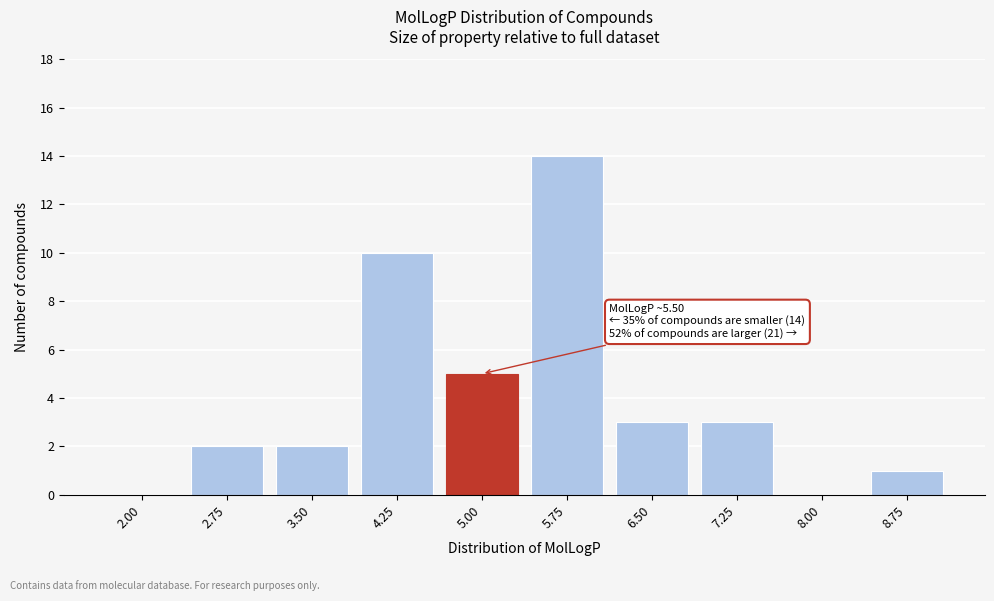

Reading left to right, what are all the values shown in this chart?

2.00=0	2.75=2	3.50=2	4.25=10	5.00=5	5.75=14	6.50=3	7.25=3	8.00=0	8.75=1